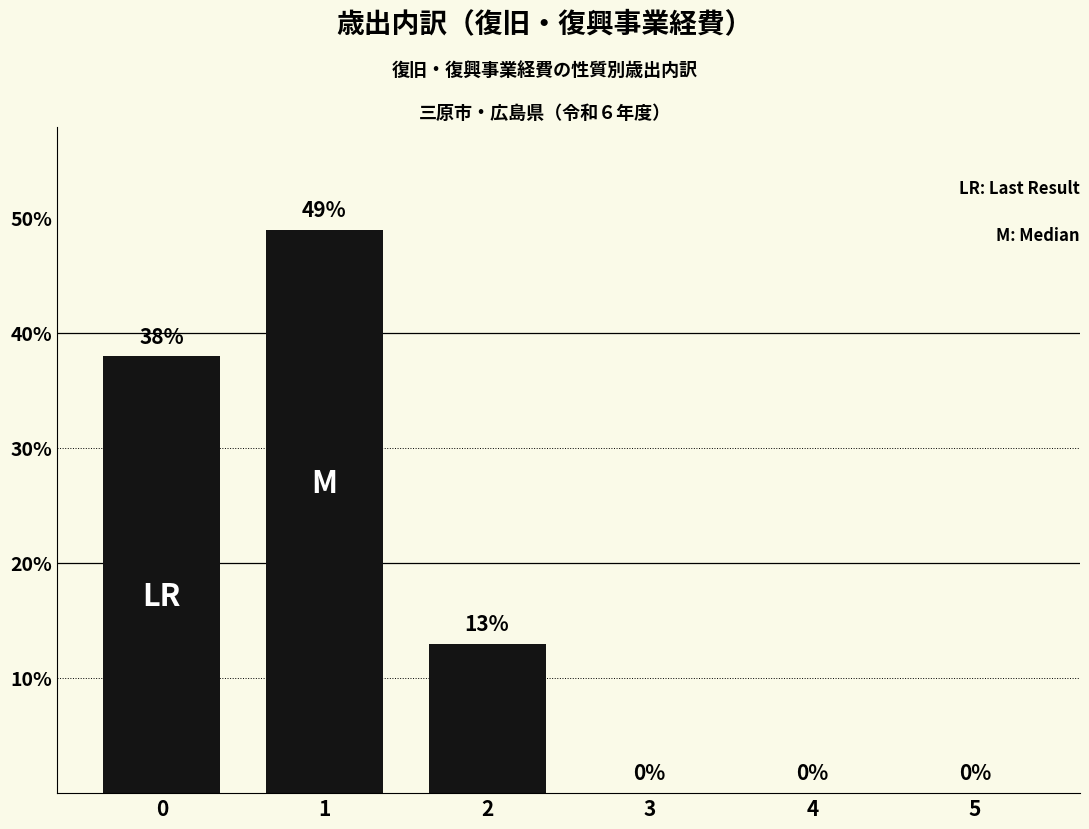

What is the sum of all values?

100